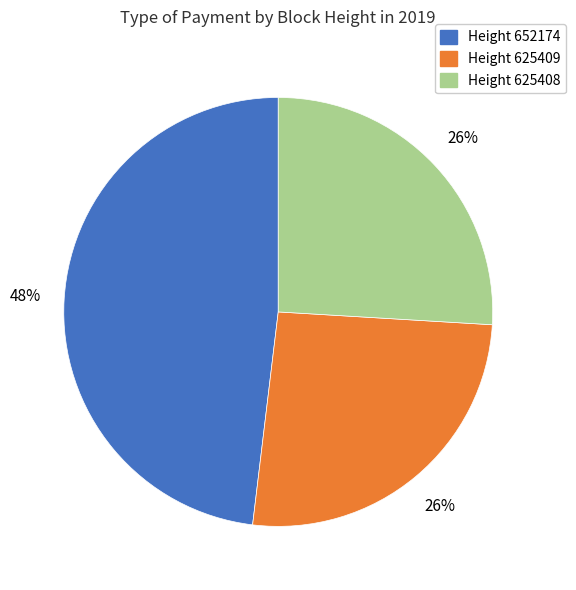

Is it true that Height 652174 is 54% of the pie?

False